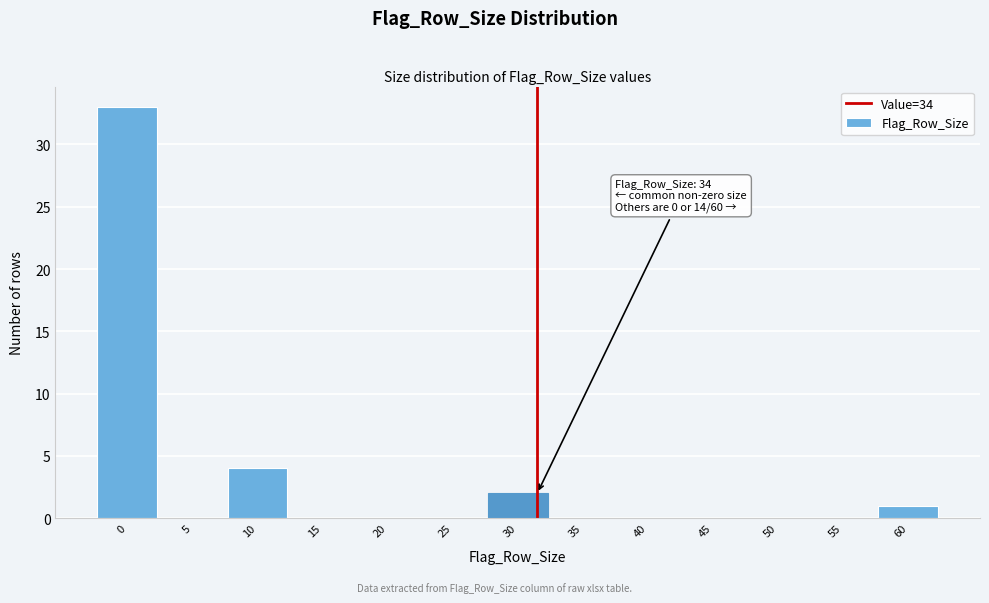

Reading left to right, extract all data points from this chart.

0=33	5=0	10=4	15=0	20=0	25=0	30=2	35=0	40=0	45=0	50=0	55=0	60=1